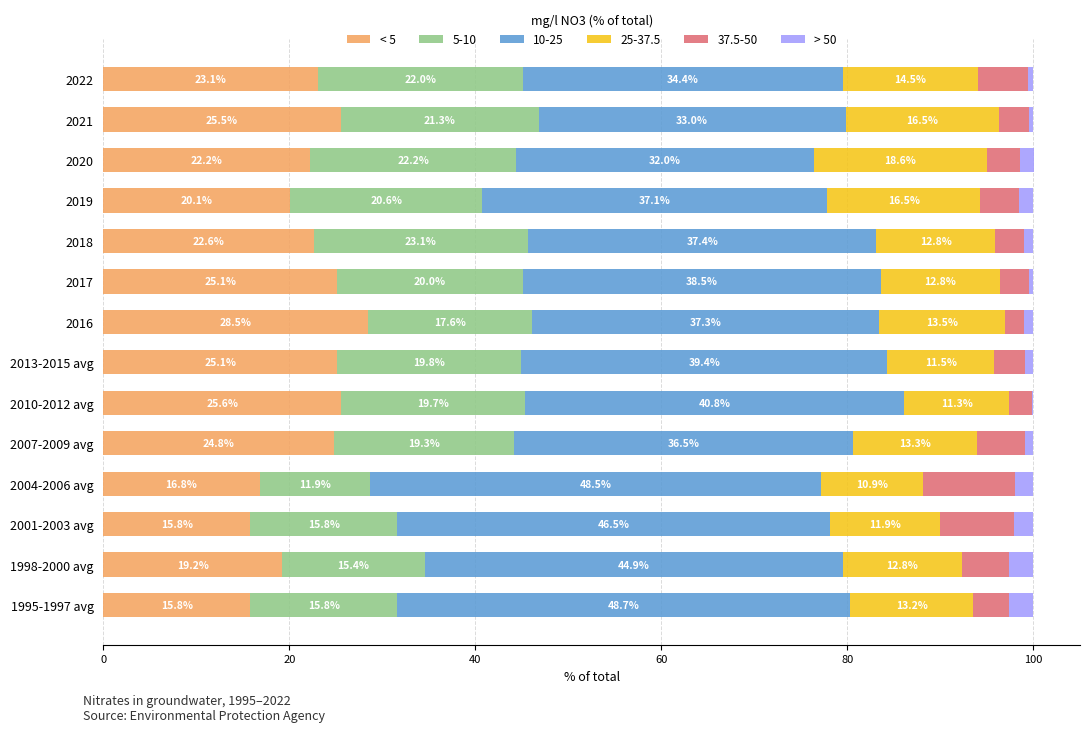

The < 5 series shows 13.7 at 2019. True or false?

False